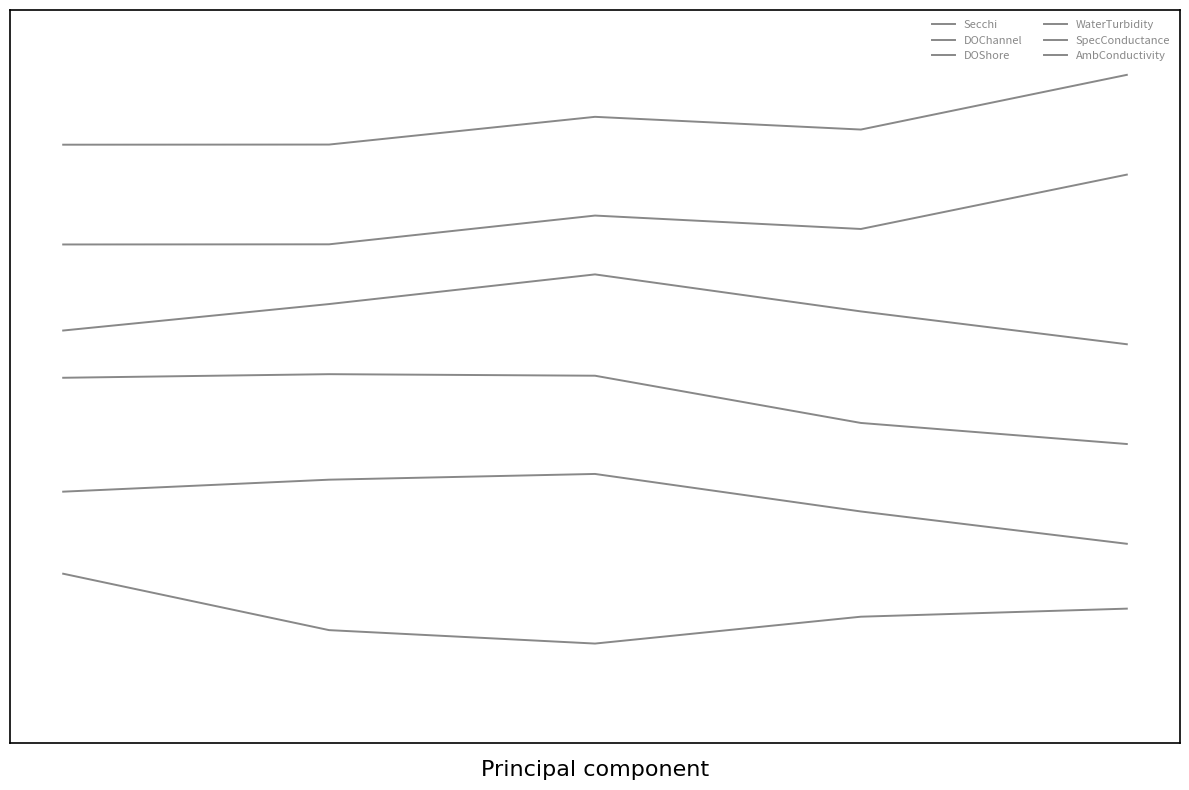

What is the minimum value for Secchi?

0.1